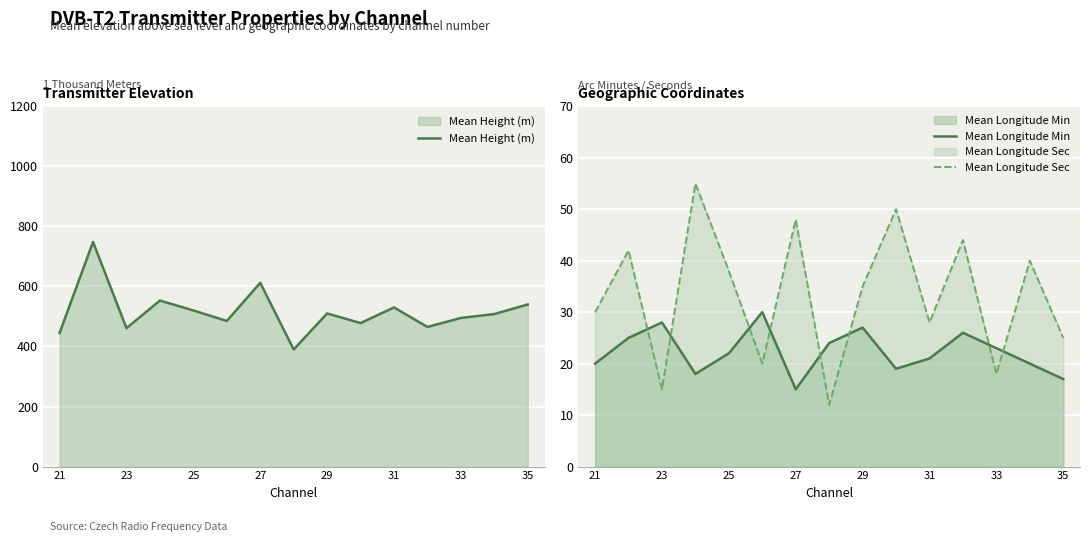

What is the difference between the Mean Height (m) values at 29 and 21?

65